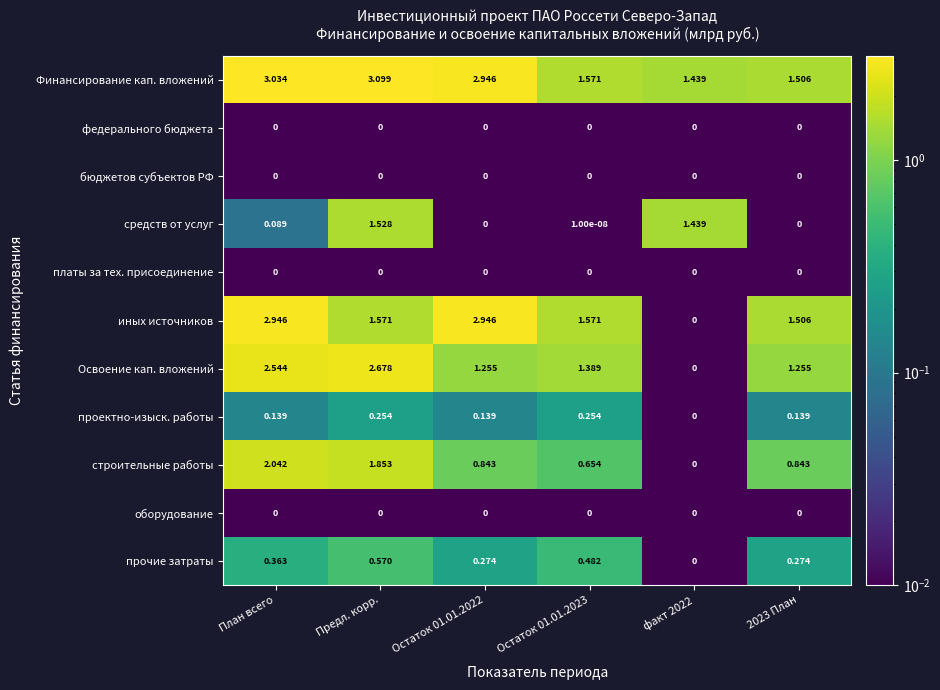

Which series has the largest total across all categories?

Финансирование кап. вложений